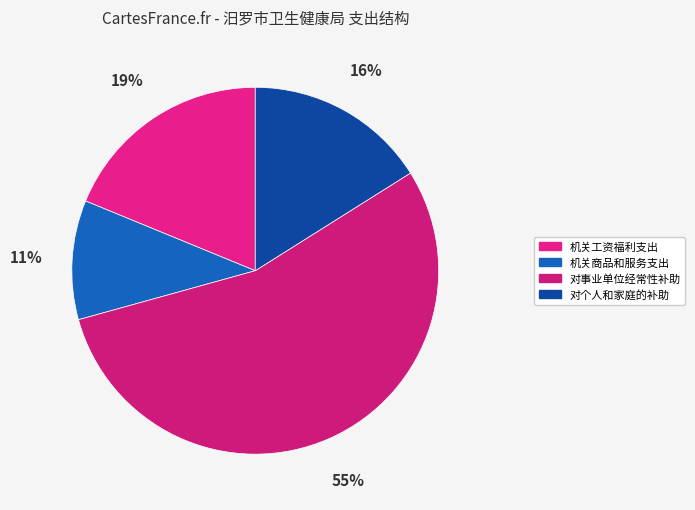

How many segments does this pie chart have?

4